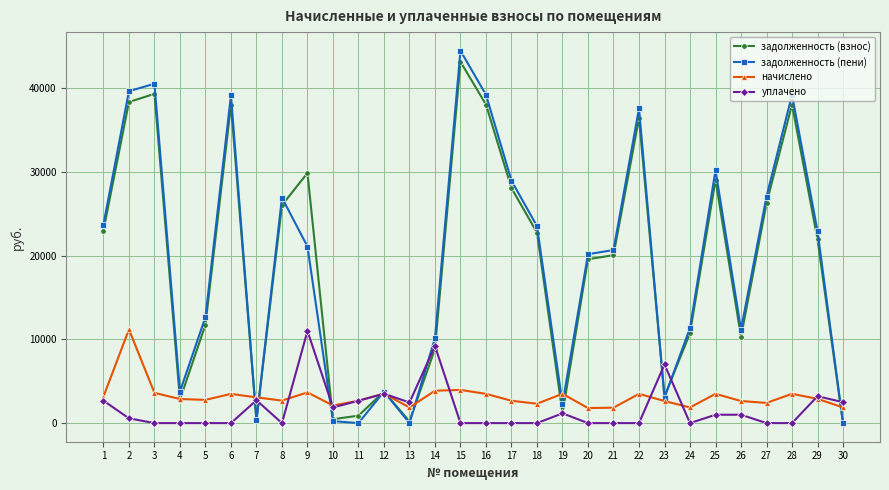

At which category does задолженность (пени) reach its first local valley?

4